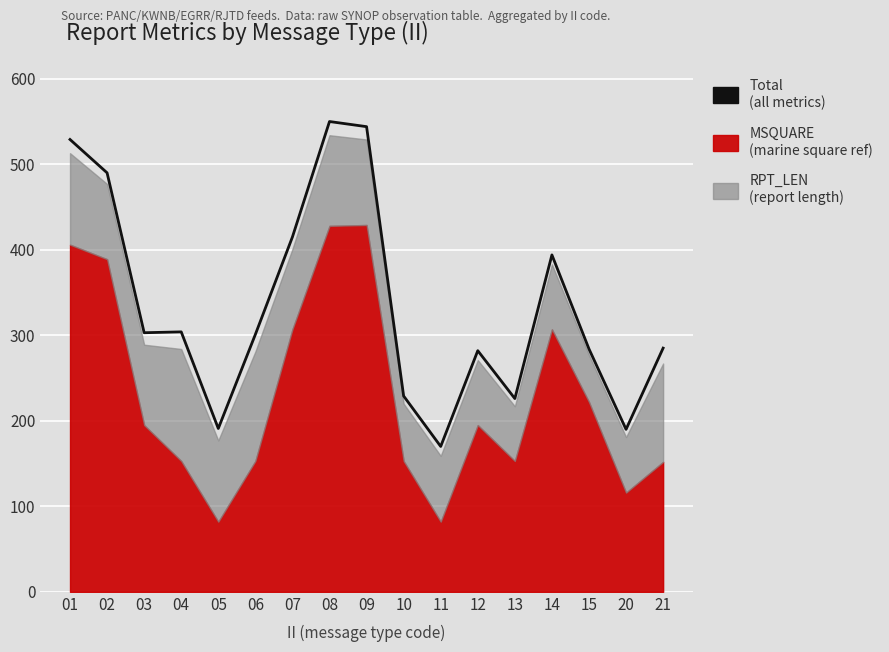

Where does the data first go above 301?

01